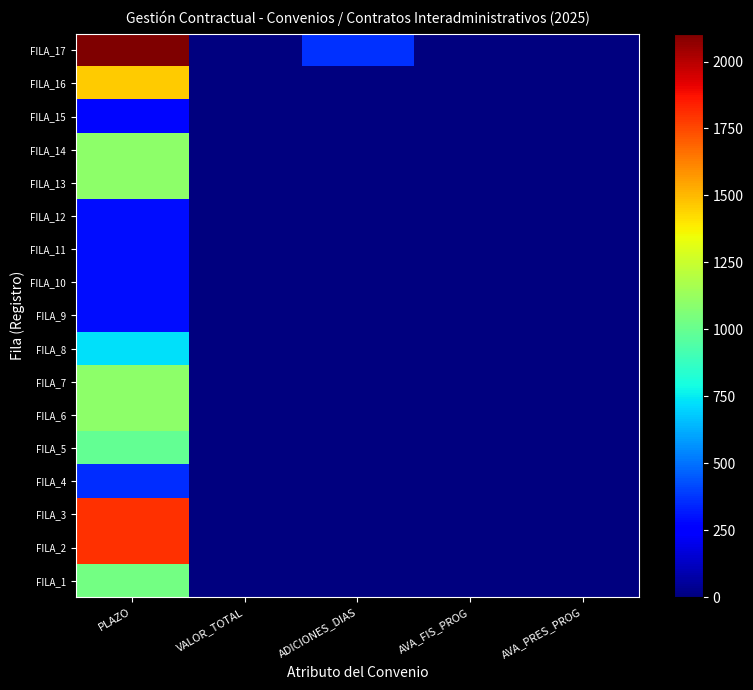

Rank the series by their maximum value, from lowest to highest.

FILA_15, FILA_9, FILA_10, FILA_11, FILA_12, FILA_4, FILA_8, FILA_5, FILA_1, FILA_6, FILA_7, FILA_13, FILA_14, FILA_16, FILA_2, FILA_3, FILA_17